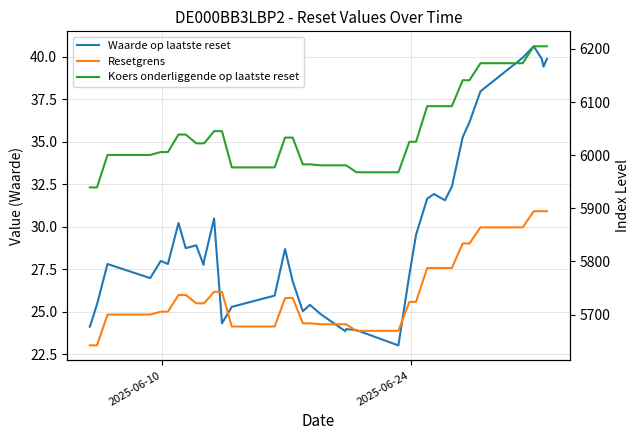

What are all the series names shown in the legend?

Waarde op laatste reset, Resetgrens, Koers onderliggende op laatste reset